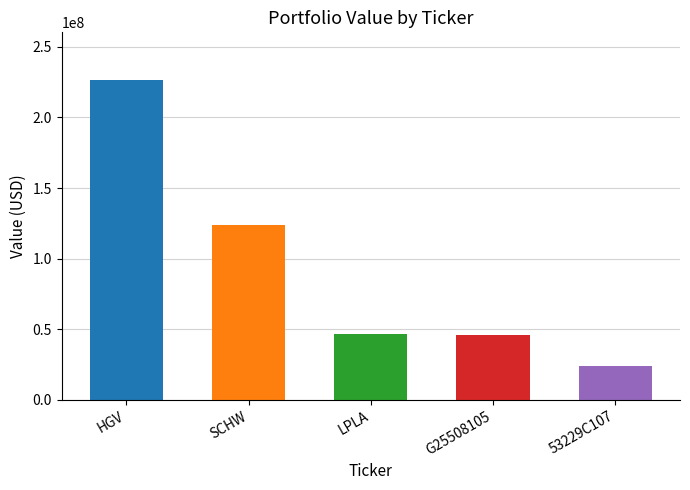

What is the sum of all values?

466129839